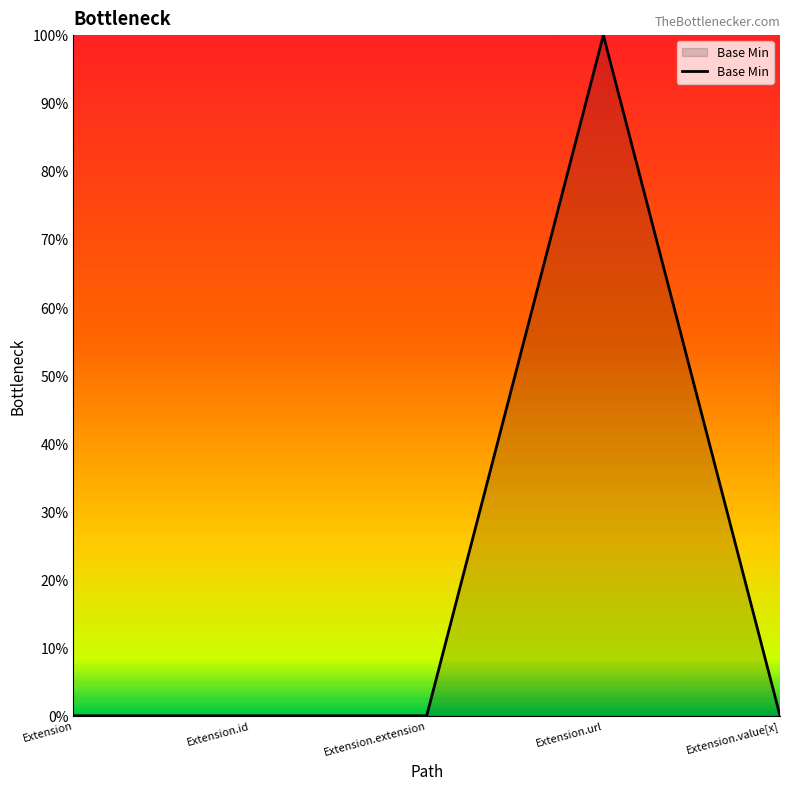

What position from the right is Extension.url?

2